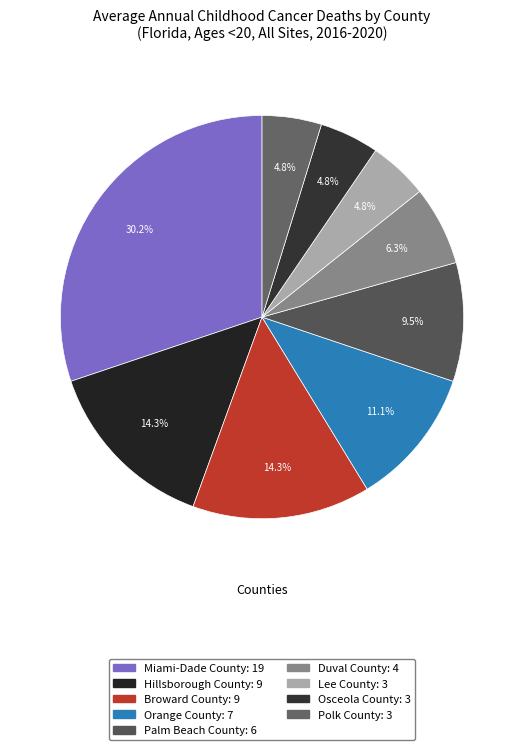

Rank the categories by value from lowest to highest.

Lee County, Osceola County, Polk County, Duval County, Palm Beach County, Orange County, Hillsborough County, Broward County, Miami-Dade County